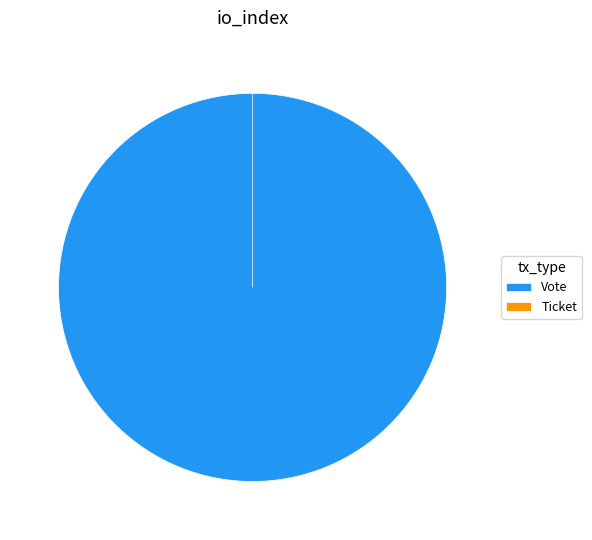

Is it true that Ticket is 1% of the pie?

False